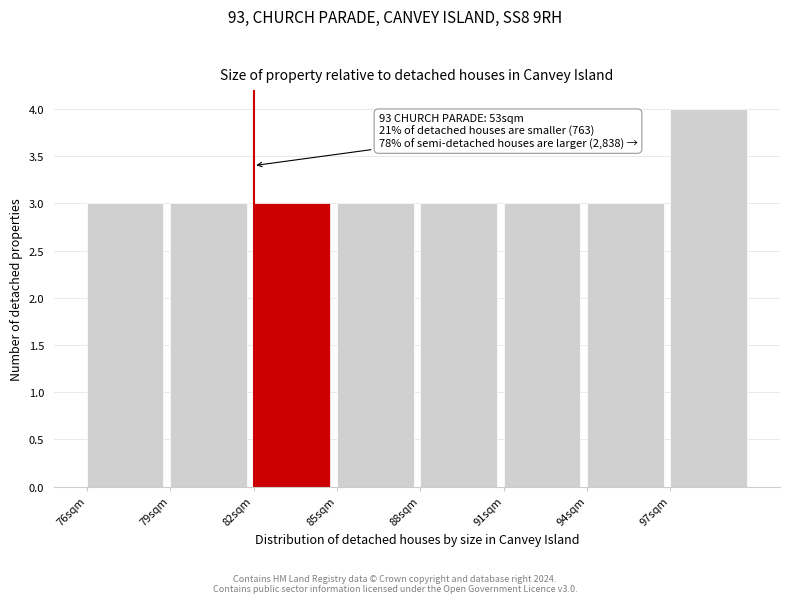

Over which range of the x-axis is the bar tallest?

97 to 100